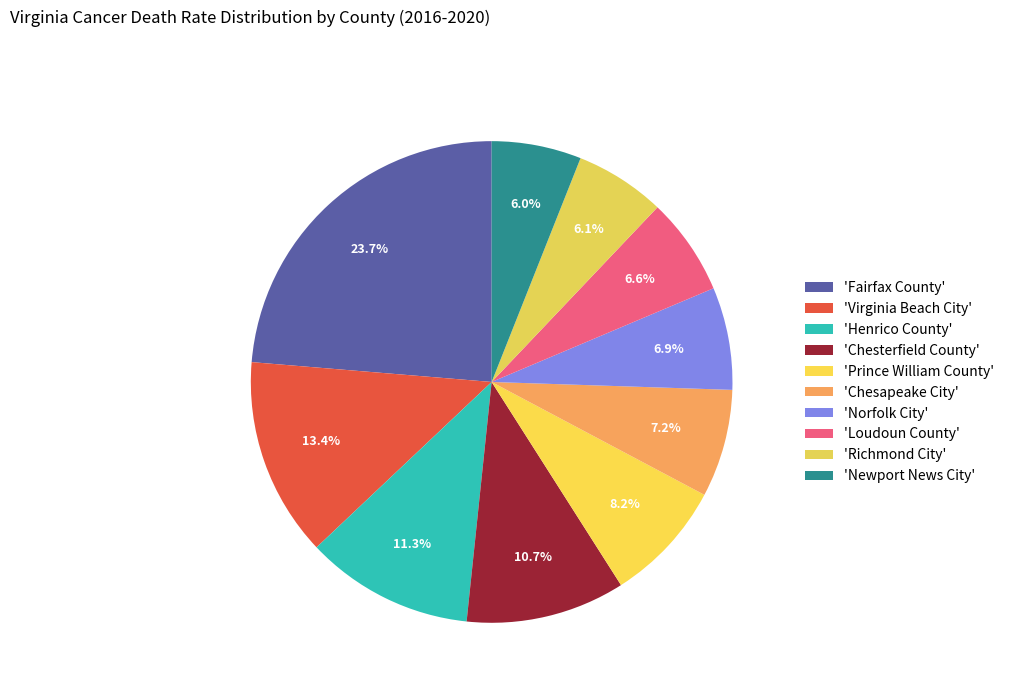

To the nearest percent, what is the average slice percentage?

10%